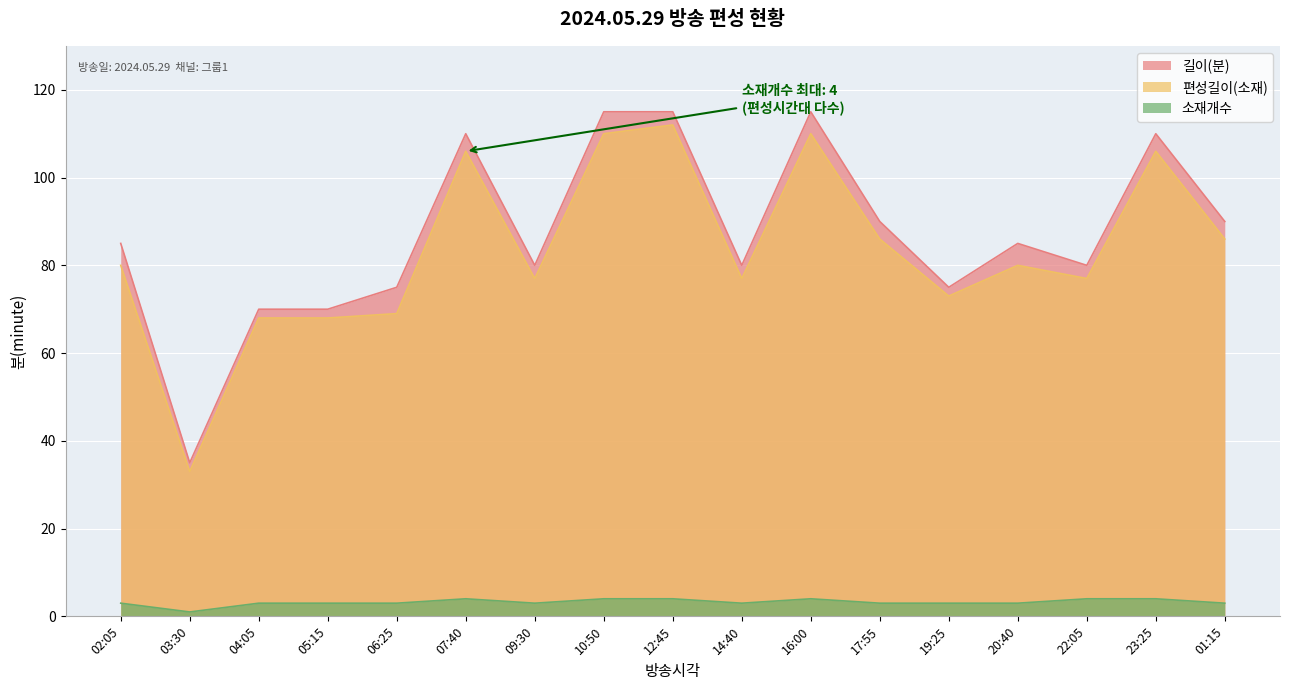

Where is 소재개수 nearest to the value 2?

02:05